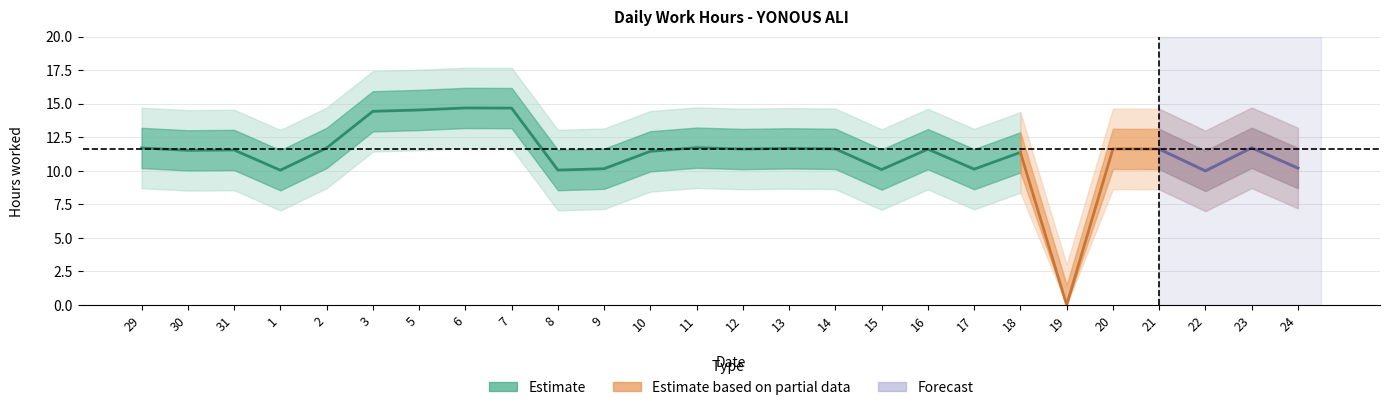

Reading left to right, what are all the values shown in this chart?

11.7	11.5	11.6	10.0	11.7	14.4	14.5	14.7	14.7	10.1	10.2	11.4	11.7	11.6	11.7	11.6	10.1	11.6	10.1	11.4	0.0	11.6	11.6	10.0	11.7	10.2